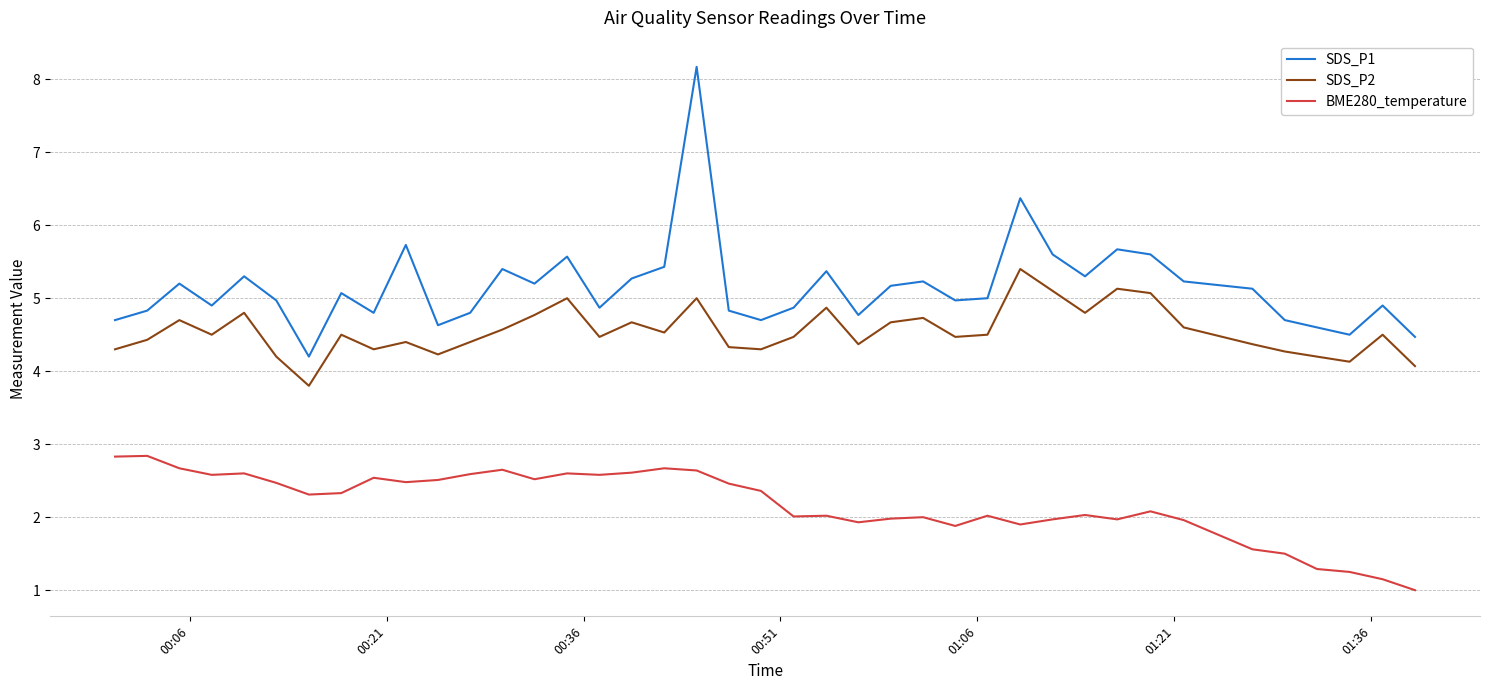

What is the difference between the maximum and minimum values in the SDS_P1 series?

4.0